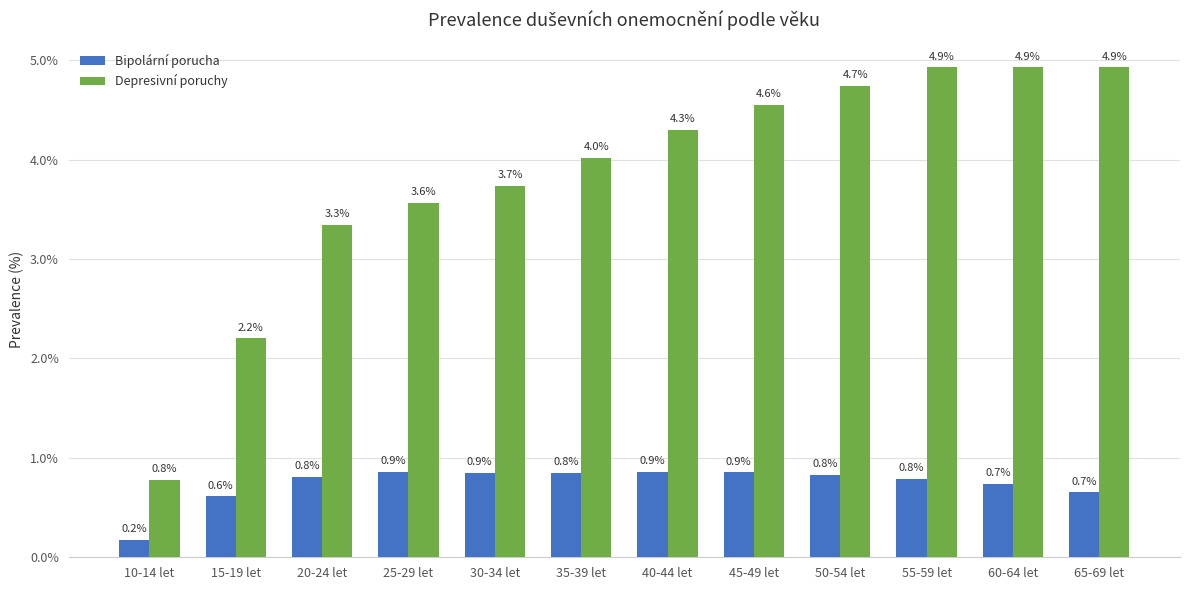

Reading left to right, transcribe all the data shown in this chart.

Bipolární porucha: 10-14 let=0.2	15-19 let=0.6	20-24 let=0.8	25-29 let=0.9	30-34 let=0.9	35-39 let=0.8	40-44 let=0.9	45-49 let=0.9	50-54 let=0.8	55-59 let=0.8	60-64 let=0.7	65-69 let=0.7
Depresivní poruchy: 10-14 let=0.8	15-19 let=2.2	20-24 let=3.3	25-29 let=3.6	30-34 let=3.7	35-39 let=4.0	40-44 let=4.3	45-49 let=4.6	50-54 let=4.7	55-59 let=4.9	60-64 let=4.9	65-69 let=4.9